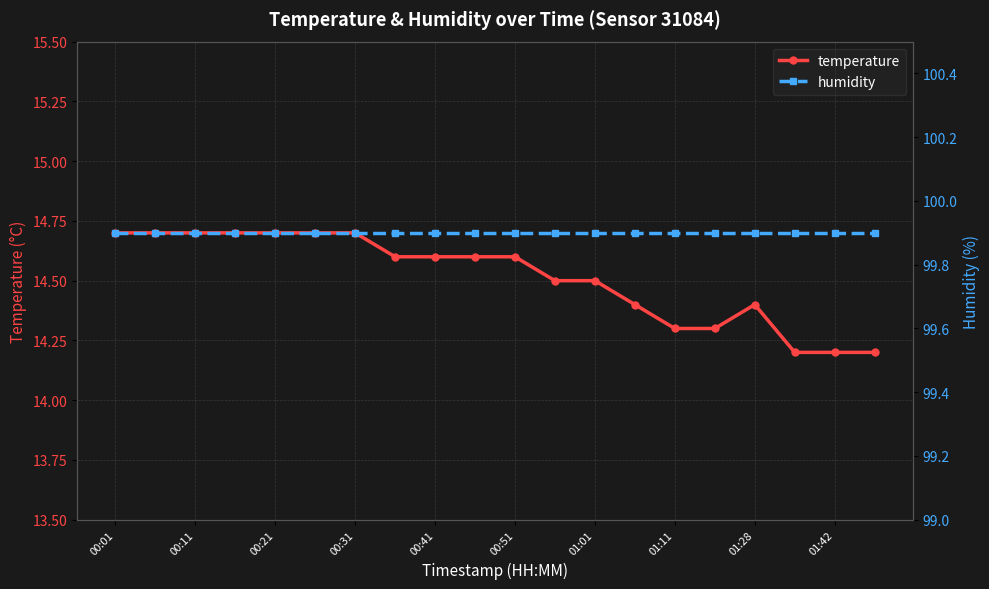

Count the temperature values in the range 14 to 15.

20